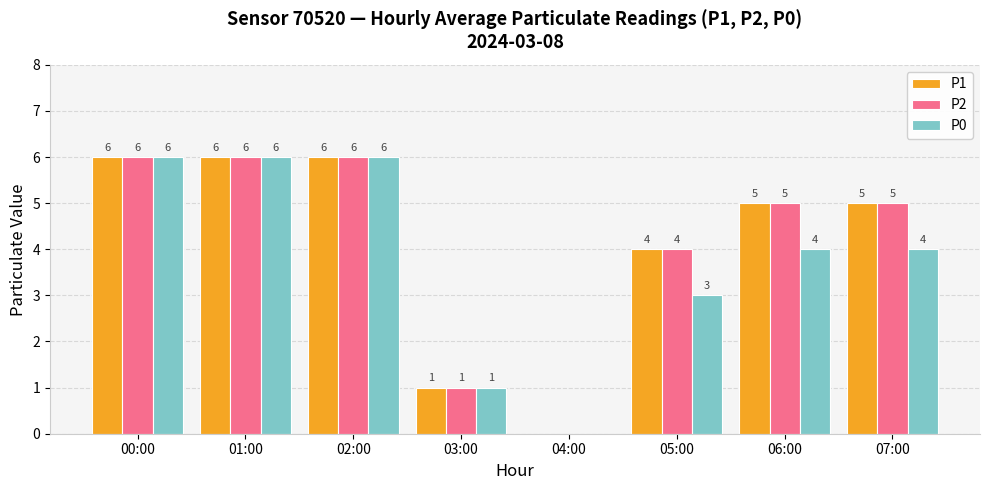

Read the P0 value at 02:00.

6